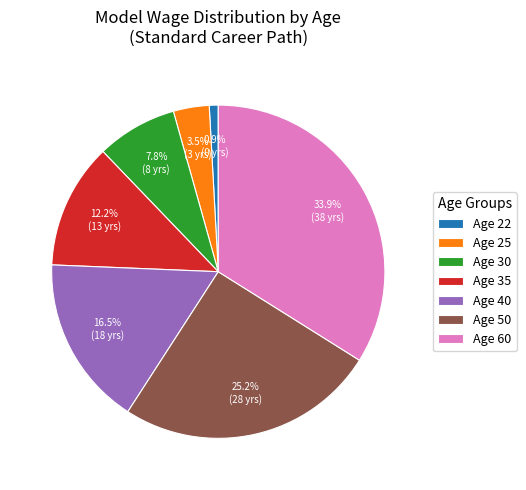

What is the largest slice in the pie chart?

Age 60